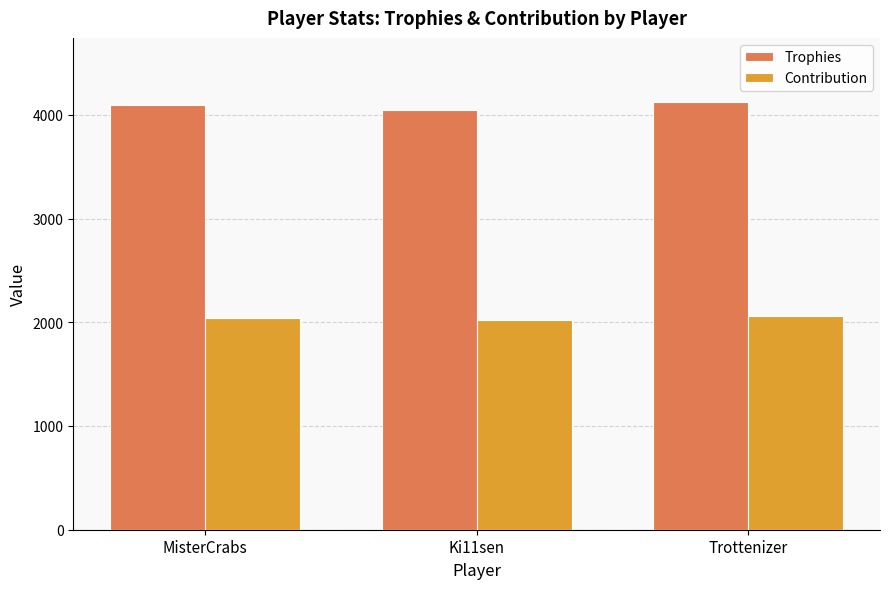

What is the average value of the Contribution series?

2043